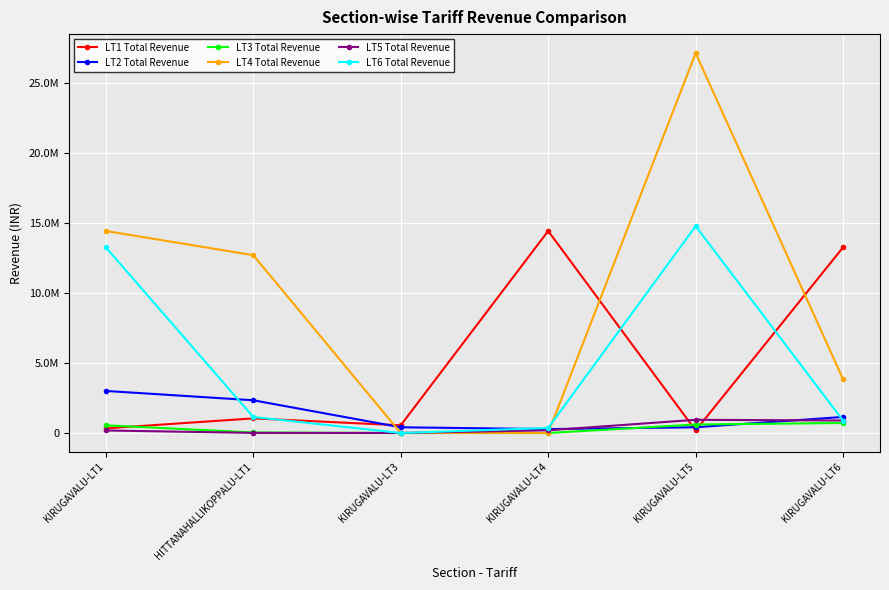

Reading left to right, extract all data points from this chart.

LT1 Total Revenue: 331987.3	1044711.4	550583.3	14424412.3	182060.9	13262285.7
LT2 Total Revenue: 3005454.9	2338357.6	410214.0	280015.7	411112.6	1147671.5
LT3 Total Revenue: 550583.3	39220.9	642.8	697.8	607748.8	717342.0
LT4 Total Revenue: 14424412.3	12697480.8	139.0	1551.0	27123406.8	3829032.9
LT5 Total Revenue: 182060.9	9393.3	3784.5	195238.7	943885.0	892684.3
LT6 Total Revenue: 13262285.7	1147671.5	6.9	361771.3	14771735.4	884212.0